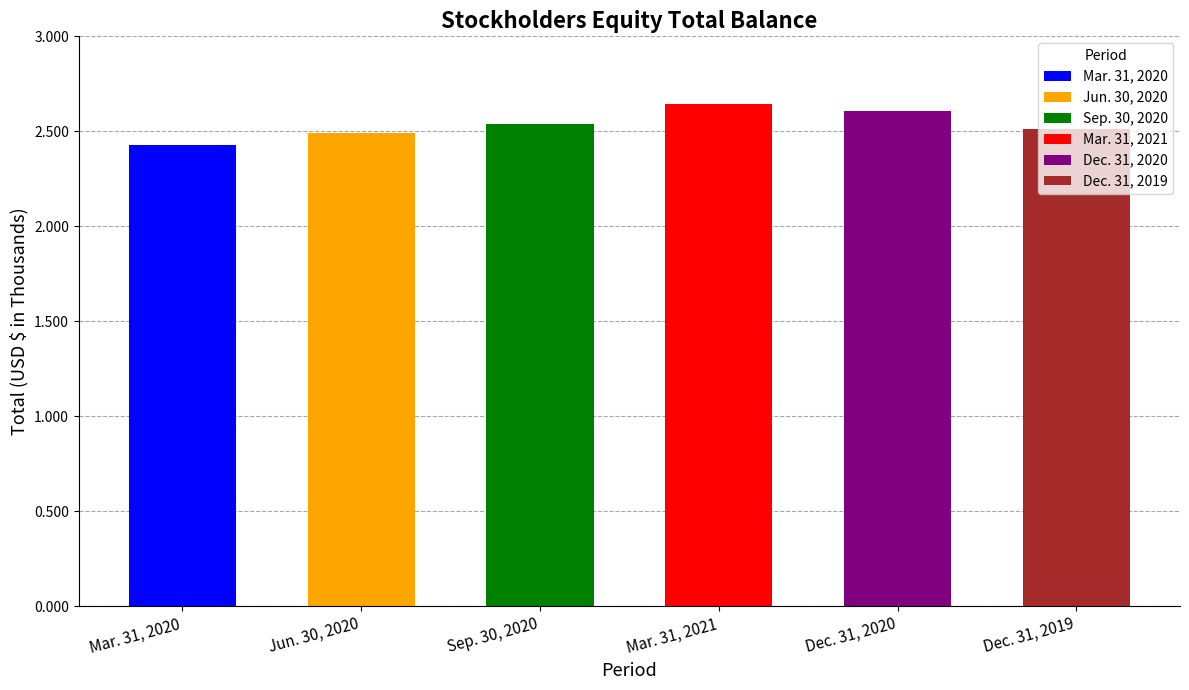

What is the change in value from Mar. 31, 2021 to Dec. 31, 2020?

-39446